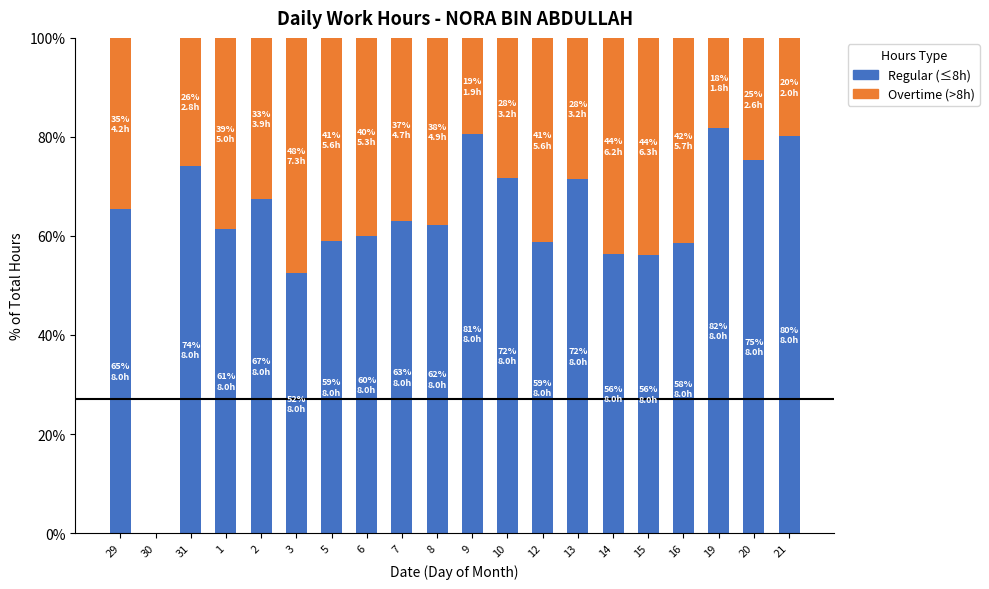

Are the bars grouped side by side (vs. stacked)?

No